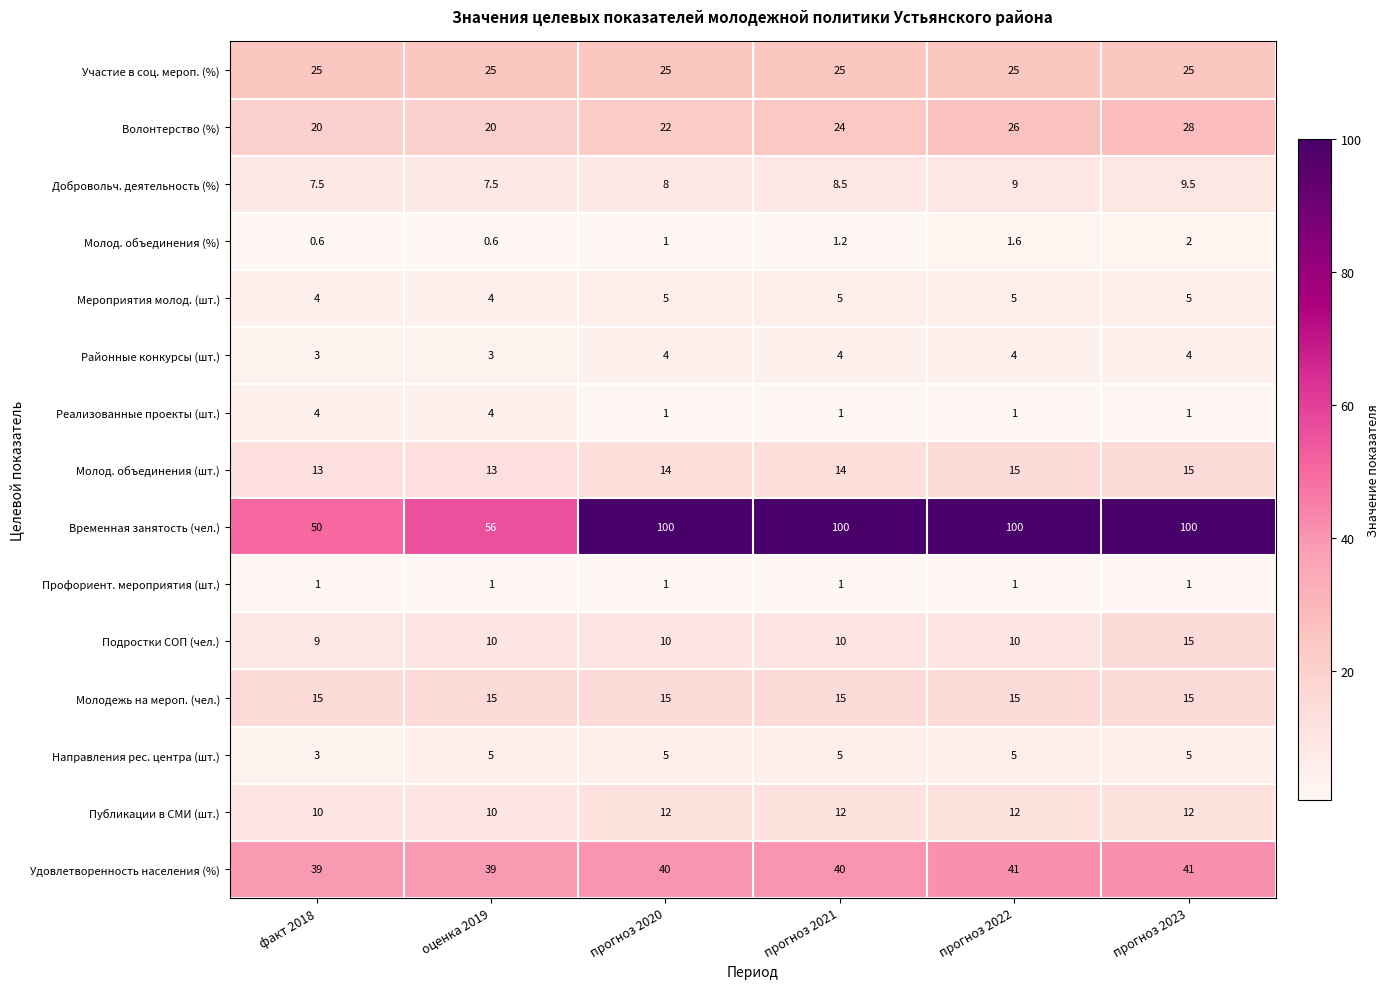

Which series has the widest spread of values?

Временная занятость (чел.)